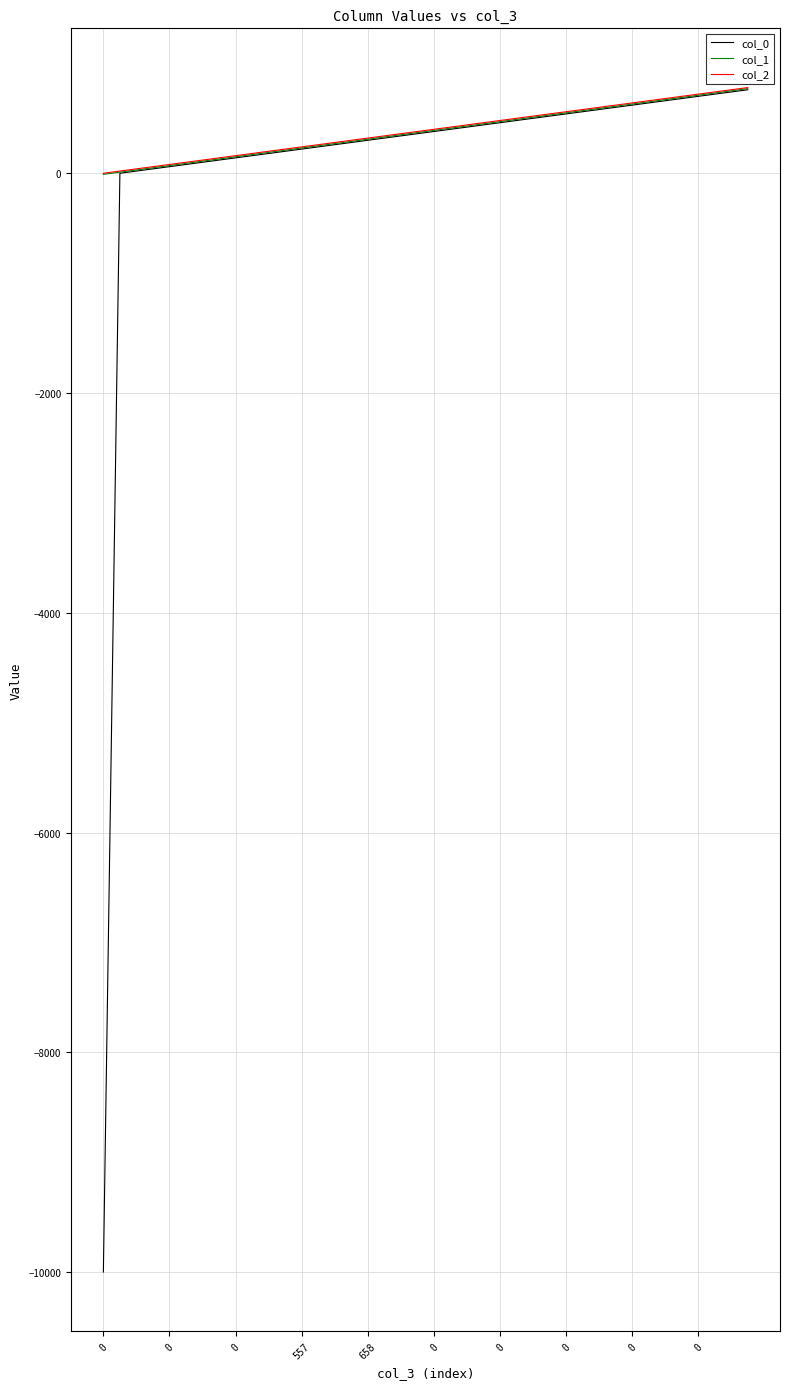

What are all the series names shown in the legend?

col_0, col_1, col_2